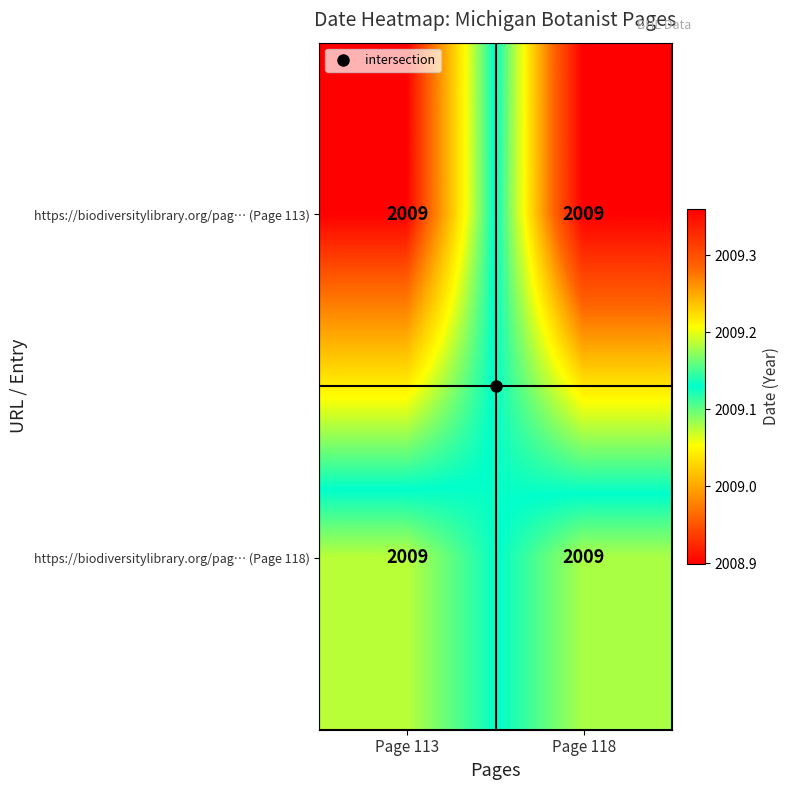

Is the value of https://biodiversitylibrary.org/pag… (Page 113) at Page 113 greater than the value of https://biodiversitylibrary.org/pag… (Page 118) at Page 113?

No